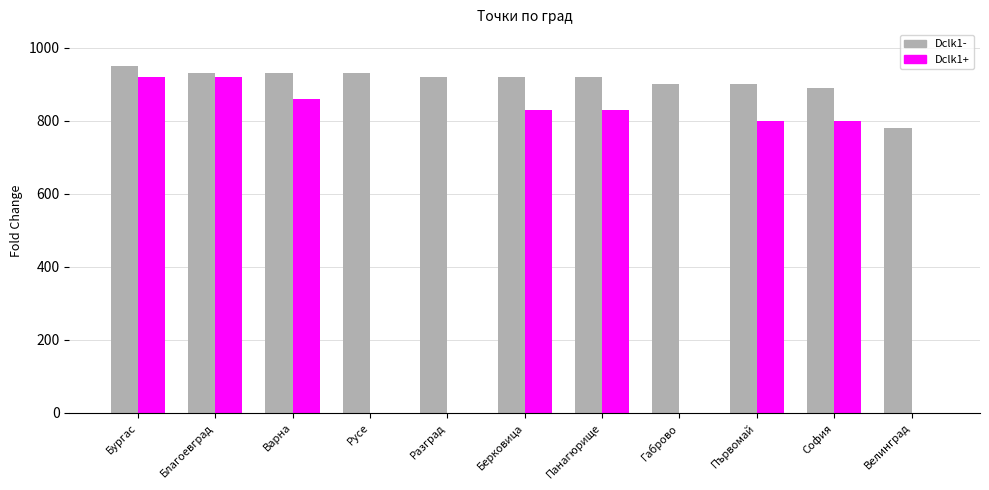

How many distinct data groups are displayed?

2